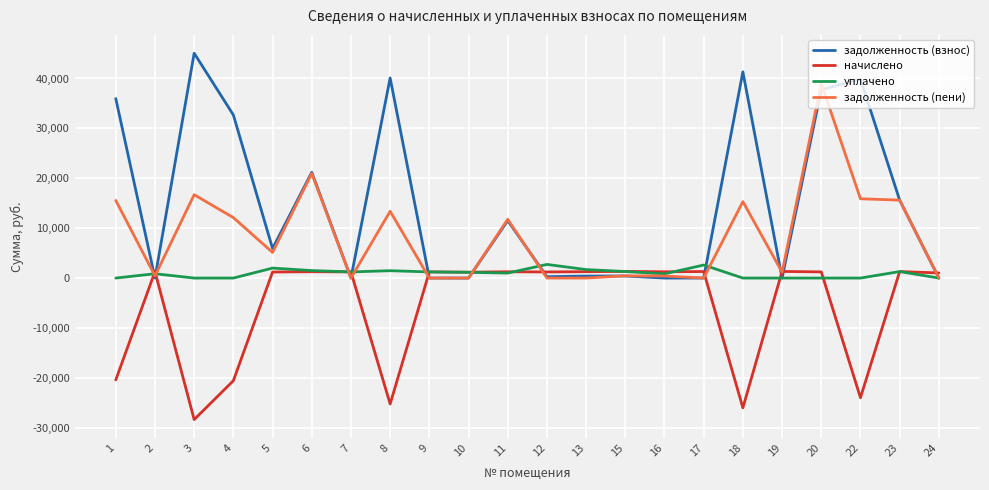

What is the difference between the second highest and minimum values in the уплачено series?

2614.0